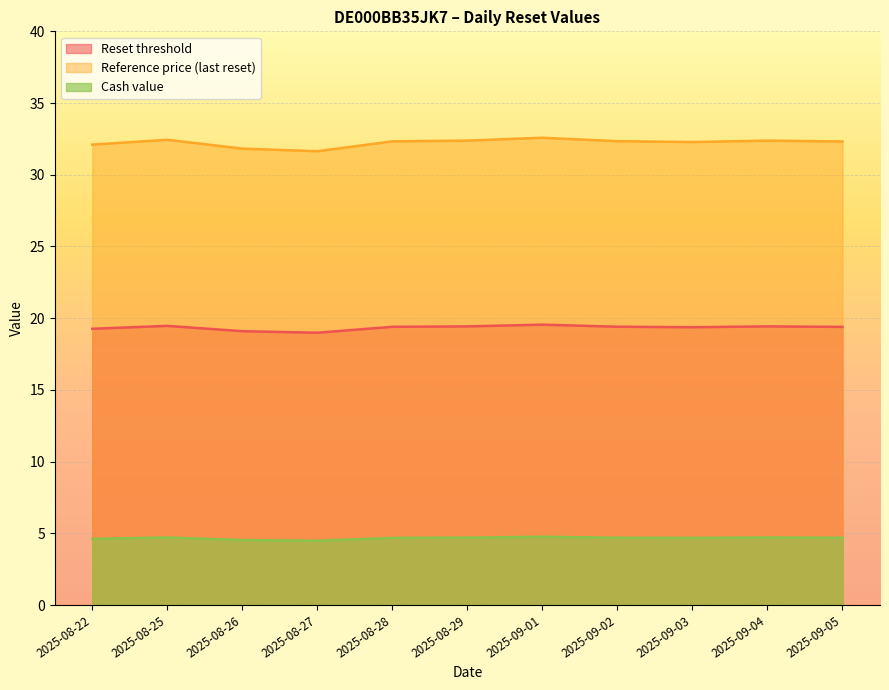

True or false: Cash value and Reference price (last reset) intersect in this chart.

False